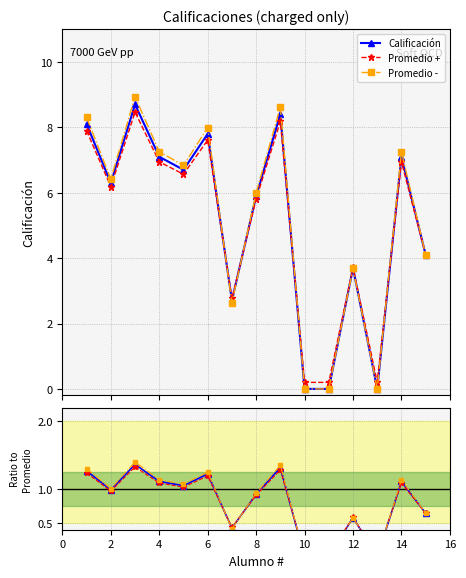

How many data points in Promedio + are above 6?

8